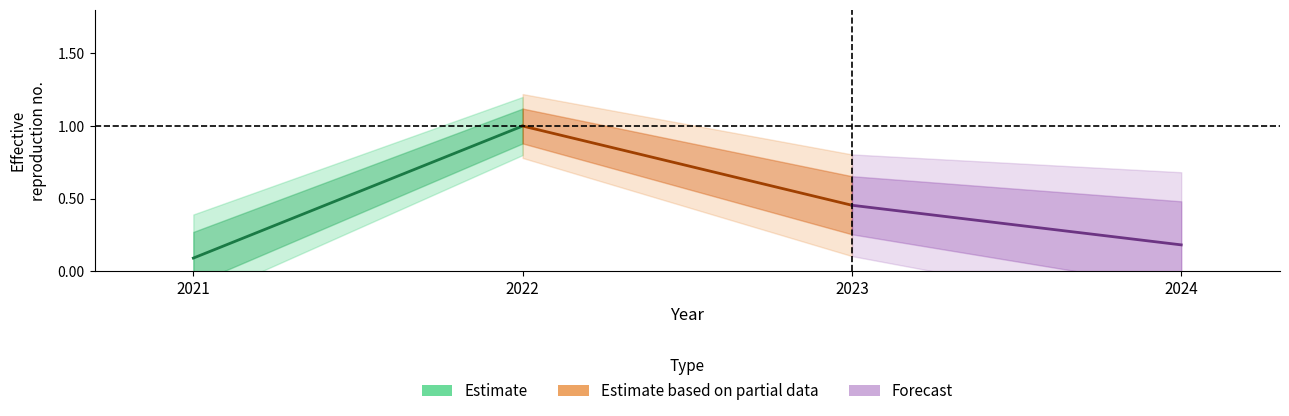

Does the chart display data point markers on the line(s)?

No